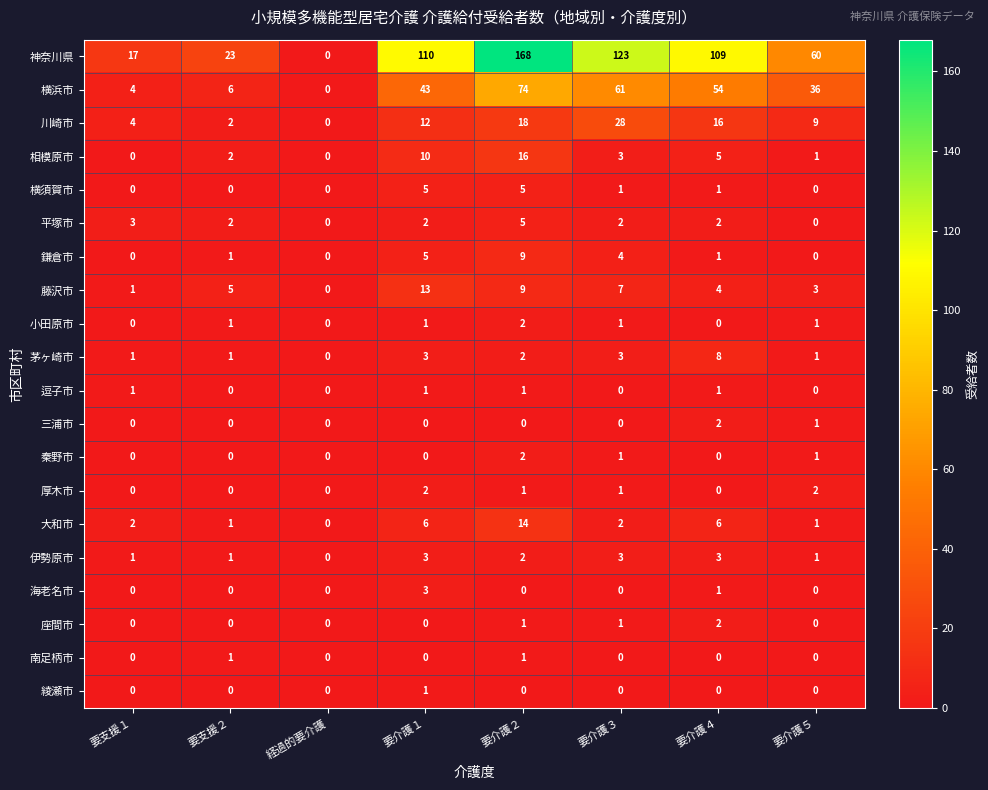

Count the 横須賀市 values in the range 0 to 5.

8